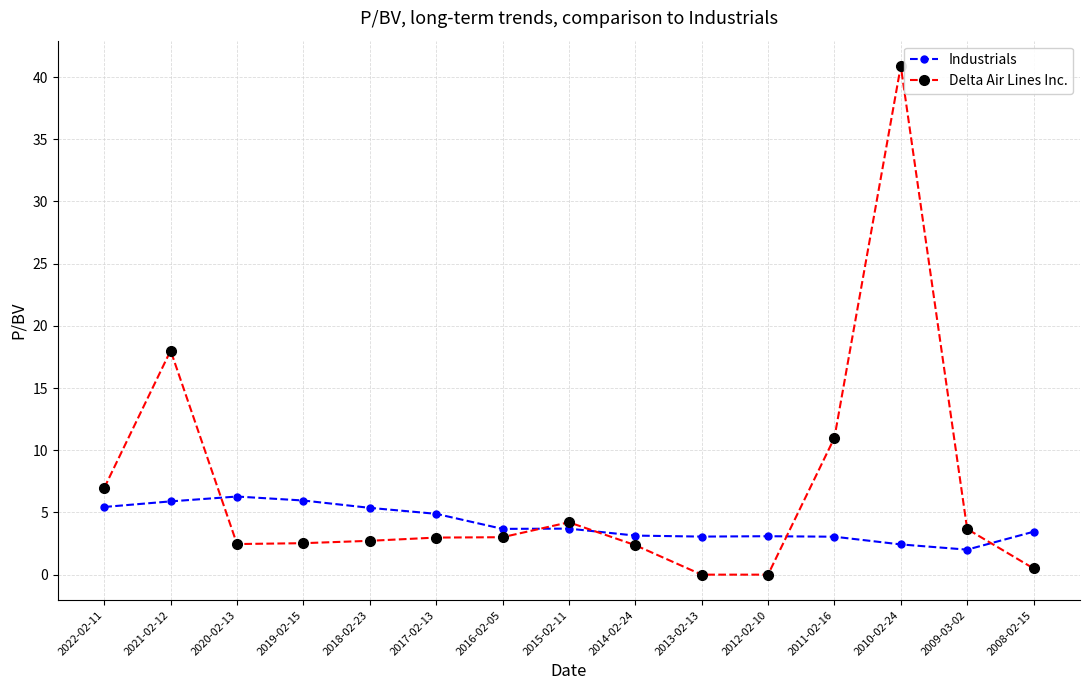

Which label corresponds to the largest value in the chart?

2010-02-24